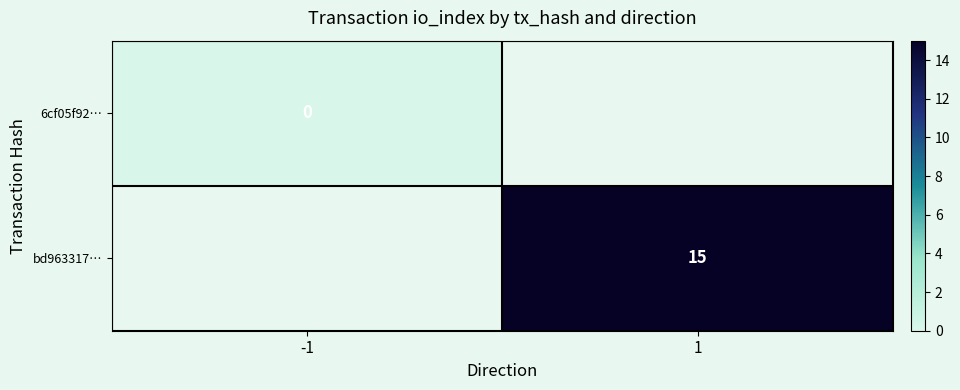

How many data points does each series have?

2